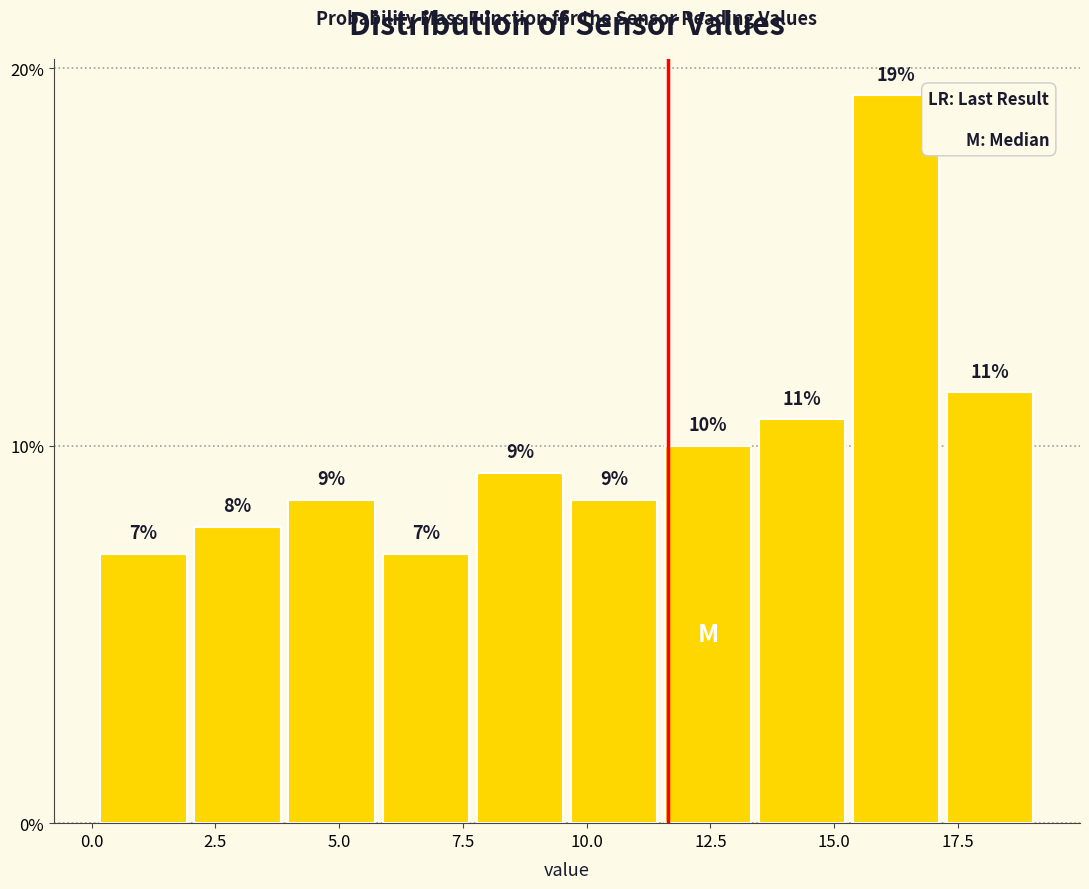

Read against the x-axis, roughly where is the centre of the tallest bar?

16.5